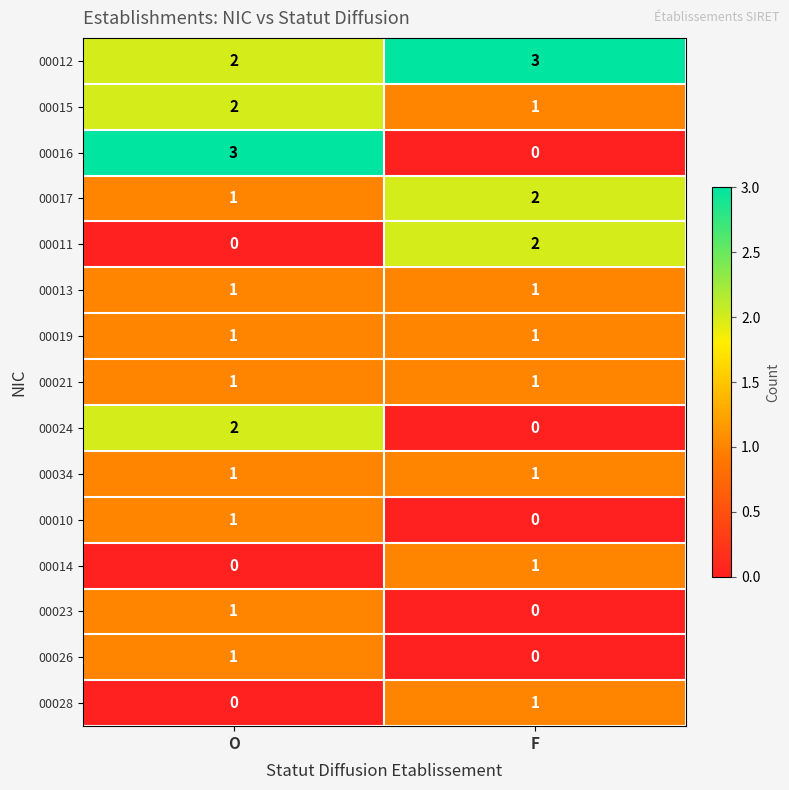

The 00026 series shows 1 at O. True or false?

True